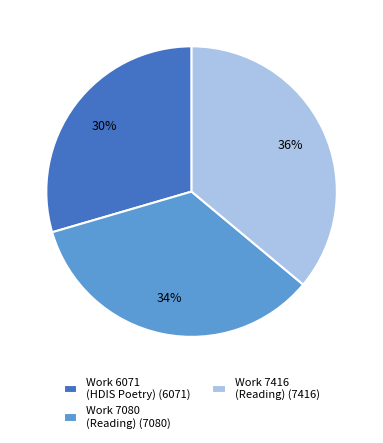

To the nearest percent, what percentage of the pie is Work 7416 (Reading) (7416)?

36%